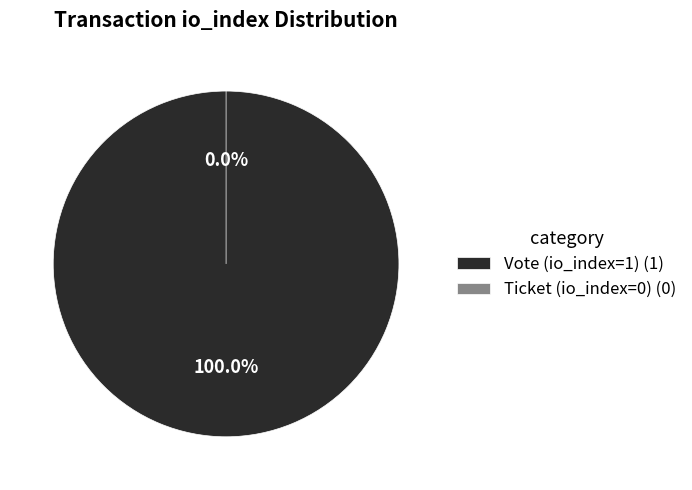

How many segments does this pie chart have?

2